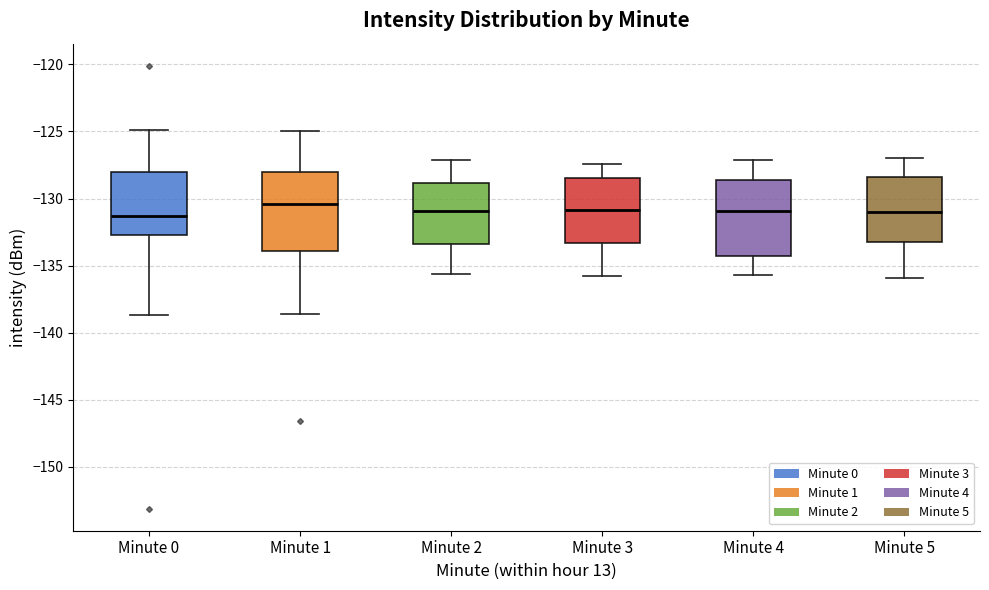

Where is the lower edge of the box for Minute 4 on the y-axis? The values are not printed on the chart, so give them approximately, as read against the axis.

-134.0